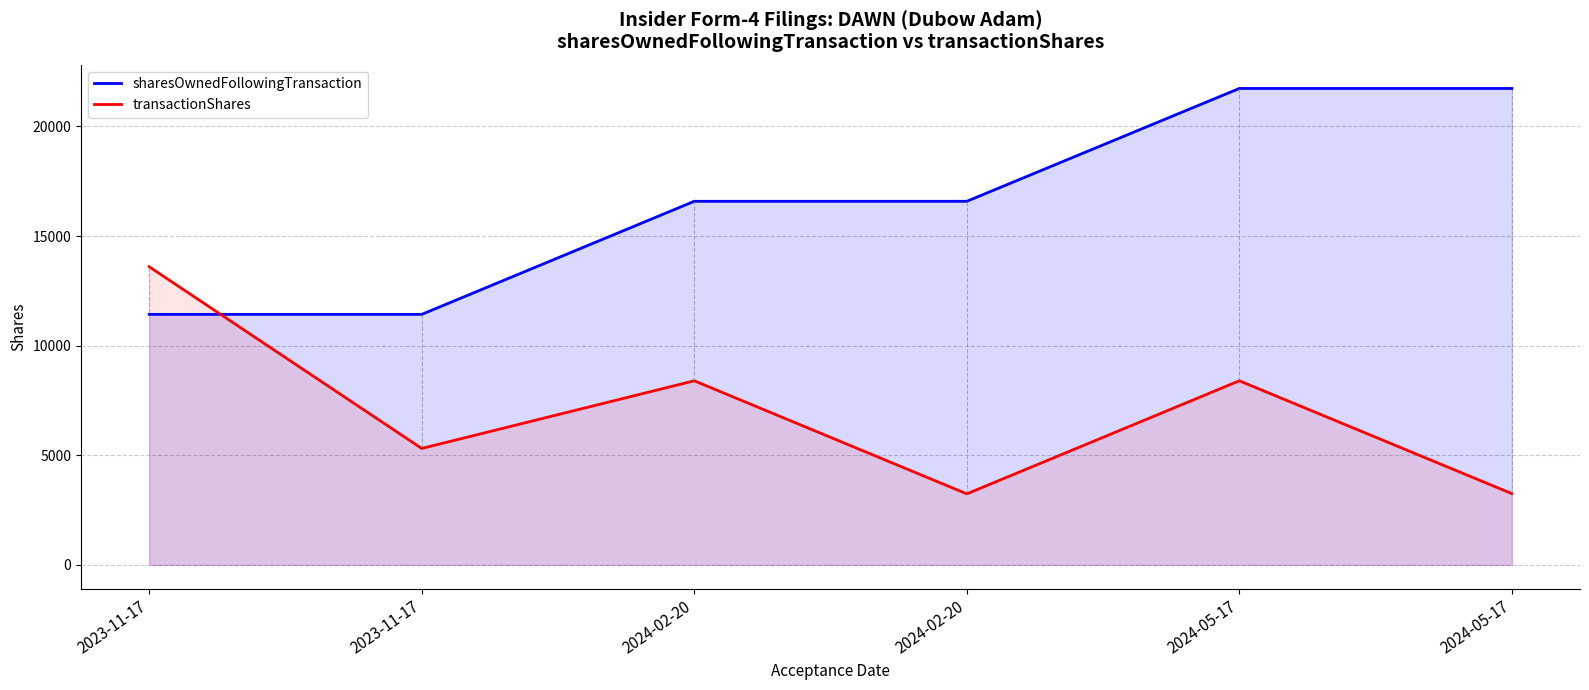

What is the sum of all transactionShares values?

42206